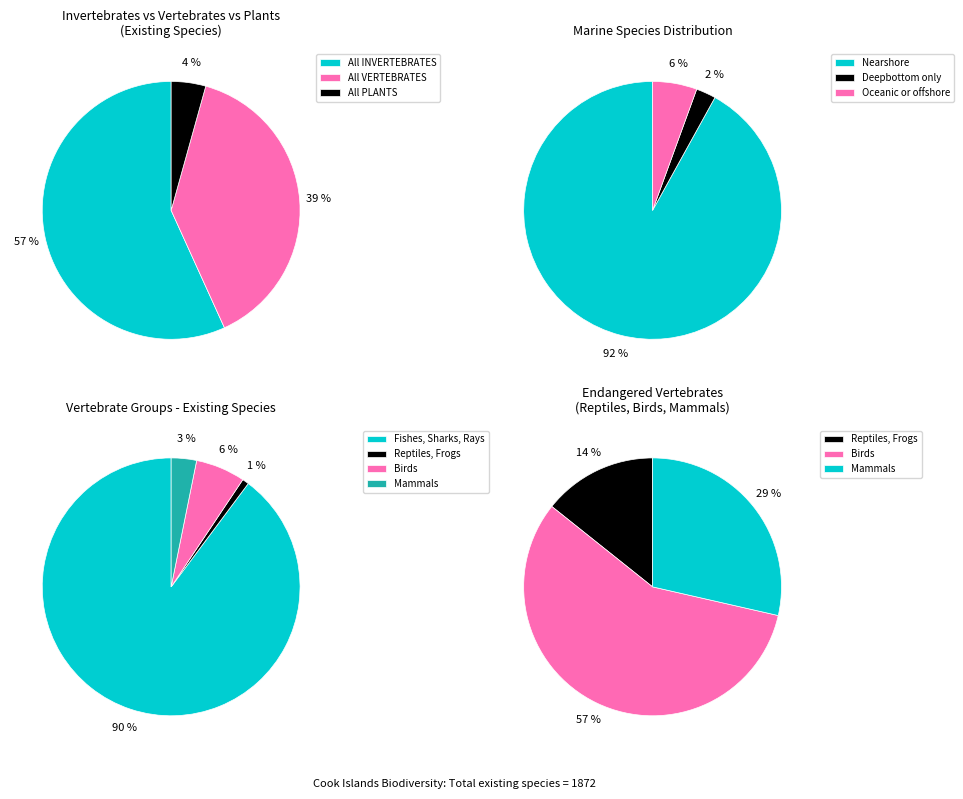

What percentage is the All PLANT like organisms (4 kingdoms) slice, to the nearest percent?

4%